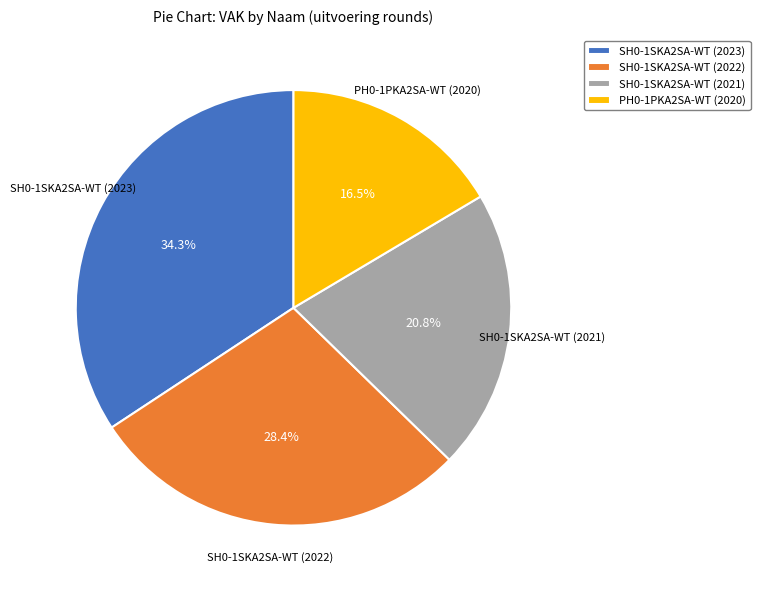

To the nearest percent, what percentage of the pie is SH0-1SKA2SA-WT (2023)?

34%